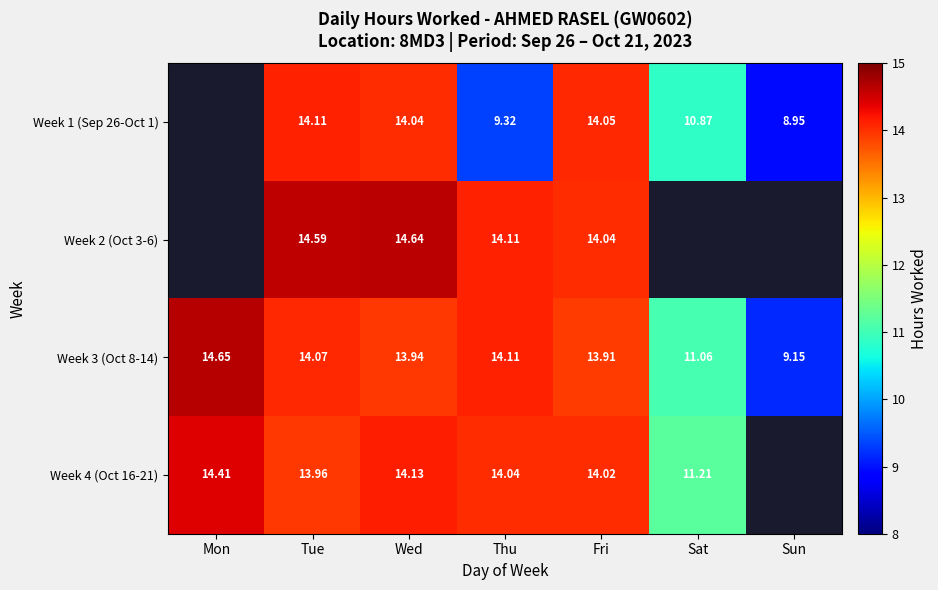

What is the difference between the highest and lowest values at Wed?

0.7